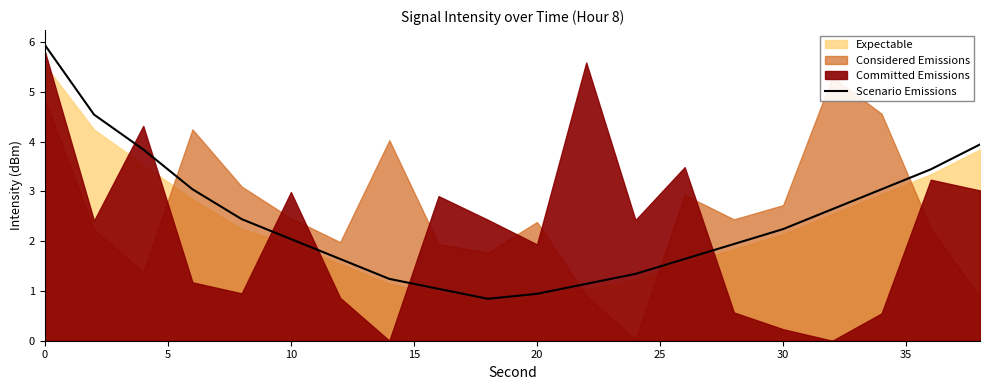

What is the minimum value for Scenario Emissions?

0.8